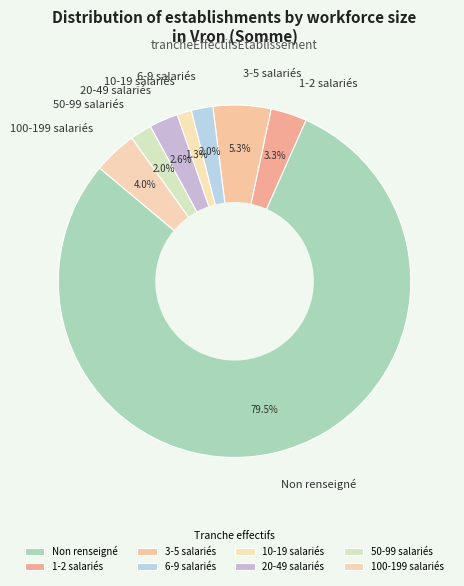

To the nearest percent, what is the average slice percentage?

12%